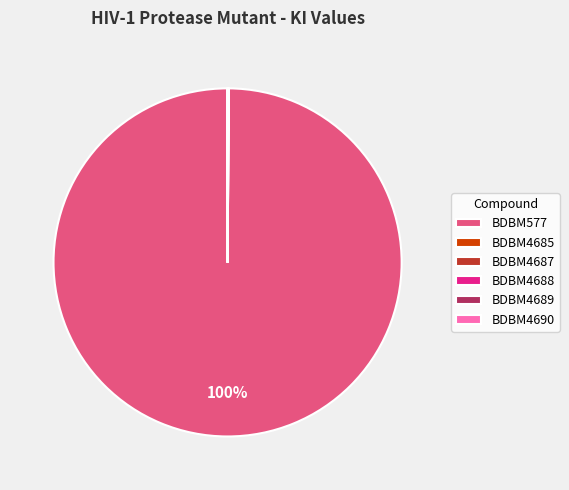

Which slice is the largest?

BDBM577